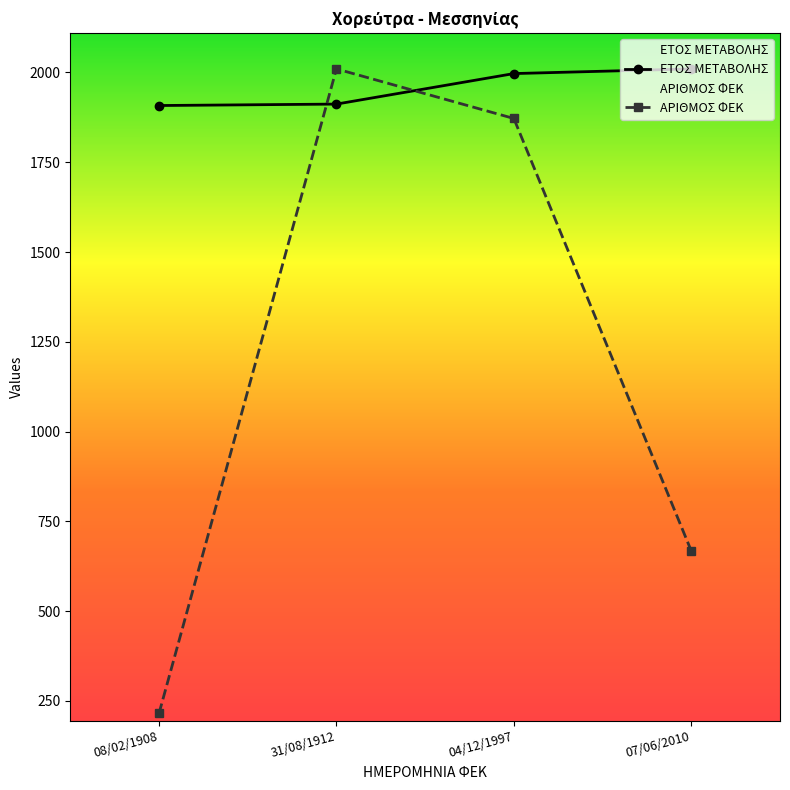

What are all the series names shown in the legend?

ΕΤΟΣ ΜΕΤΑΒΟΛΗΣ, ΑΡΙΘΜΟΣ ΦΕΚ